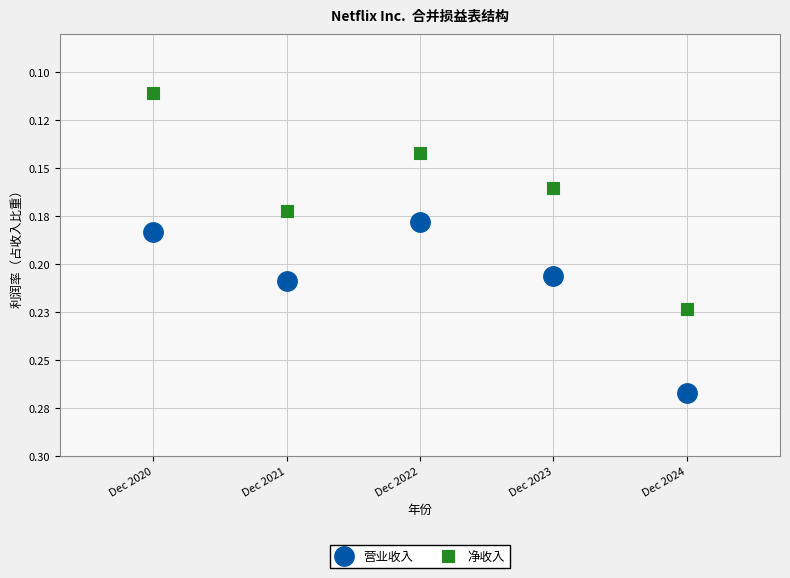

What are all the series names shown in the legend?

营业收入, 净收入